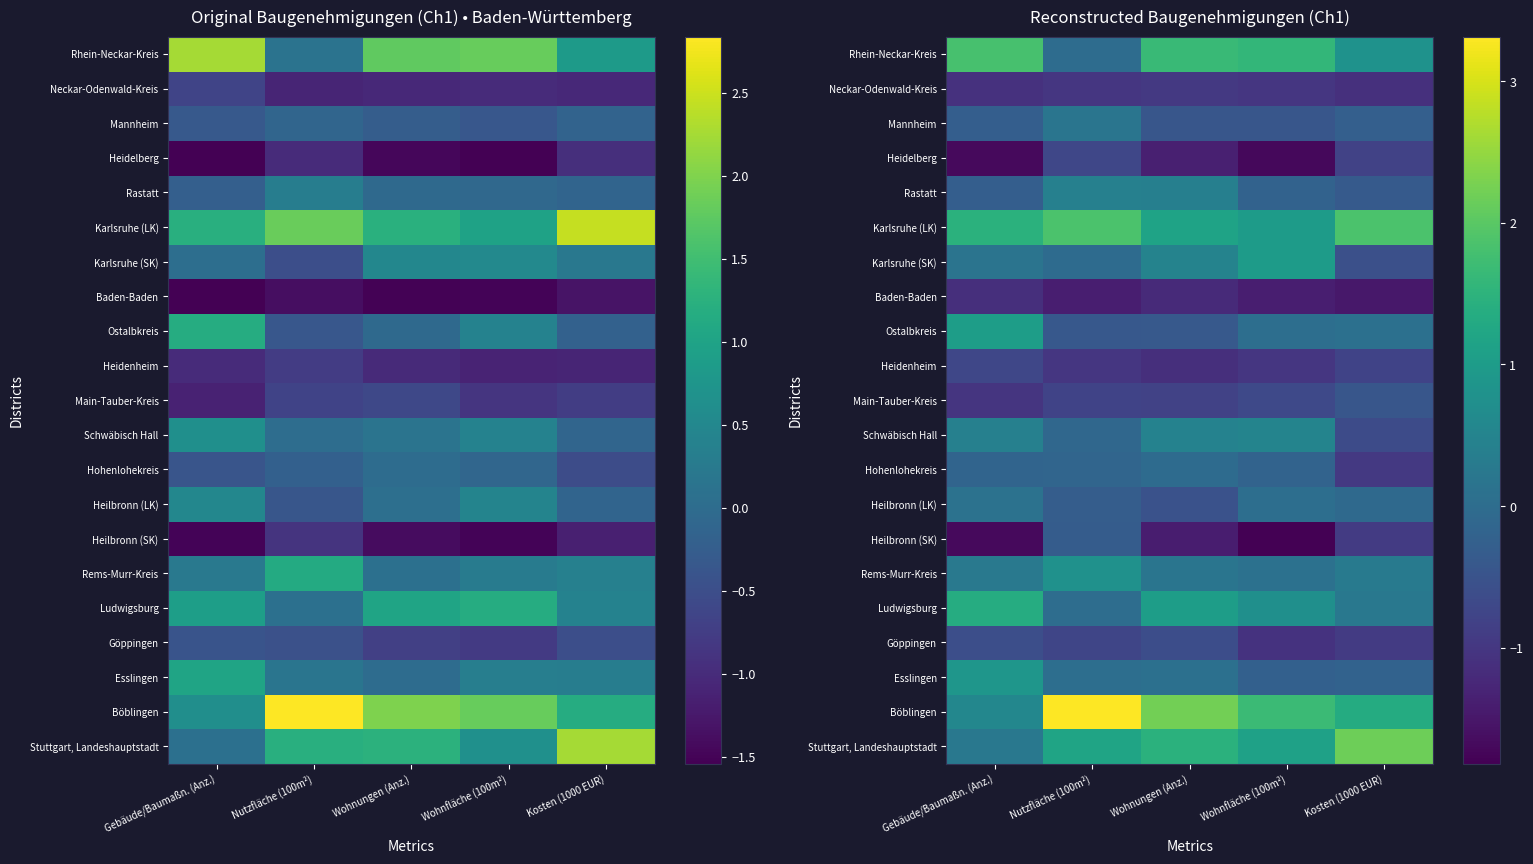

Count the number of data series in this chart.

21